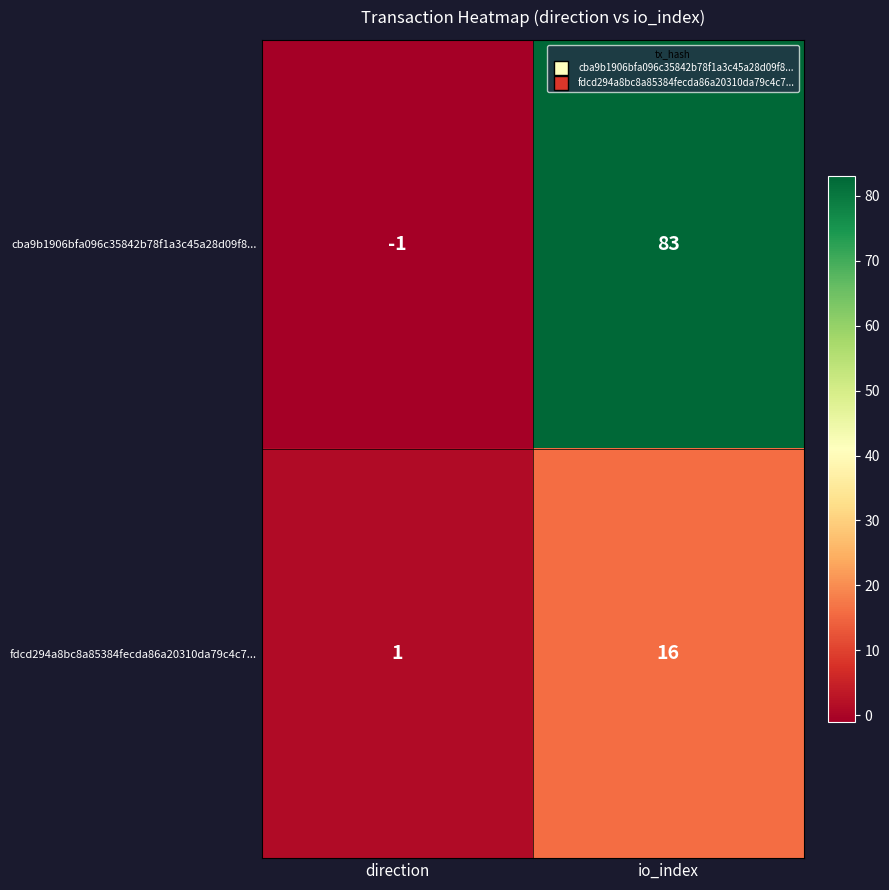

At which label is fdcd294a8bc8a85384fecda86a20310da79c4c7... closest to 8?

direction